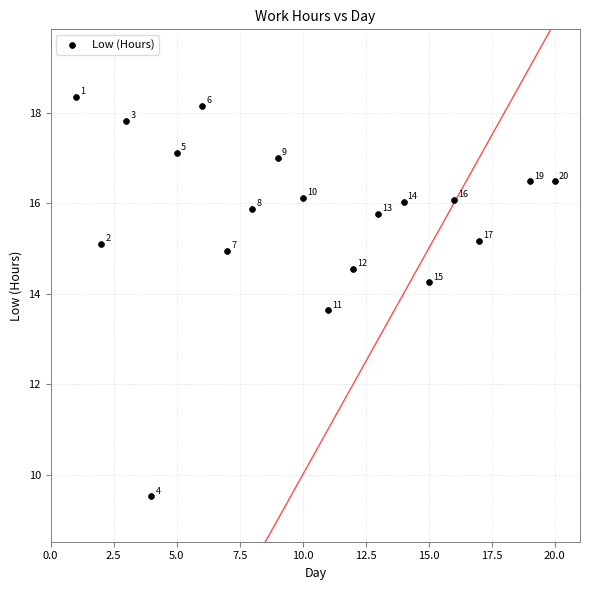

What Y value in the scatter plot is closest to 13?

13.6